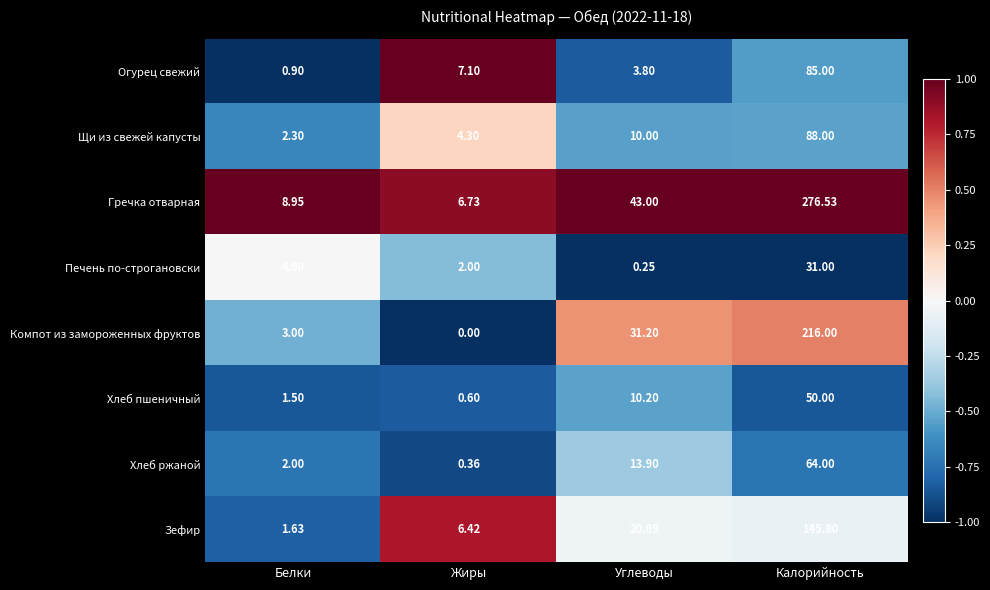

Which label corresponds to the largest value in the chart?

Калорийность